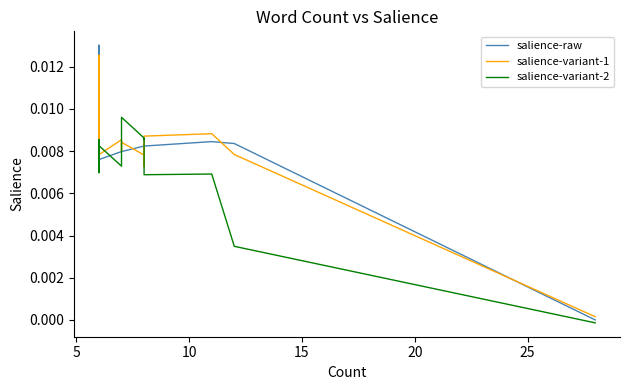

Does the chart have visible grid lines?

No